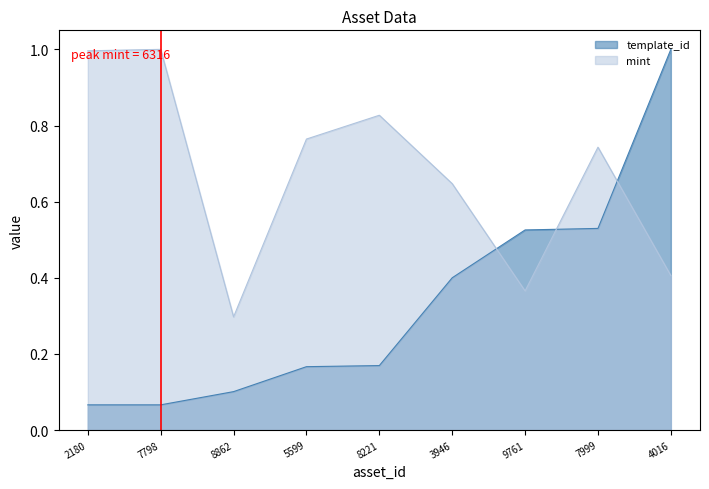

Reading left to right, what are all the values shown in this chart?

template_id: 0.1	0.1	0.1	0.2	0.2	0.4	0.5	0.5	1.0
mint: 1.0	1.0	0.3	0.8	0.8	0.6	0.4	0.7	0.4